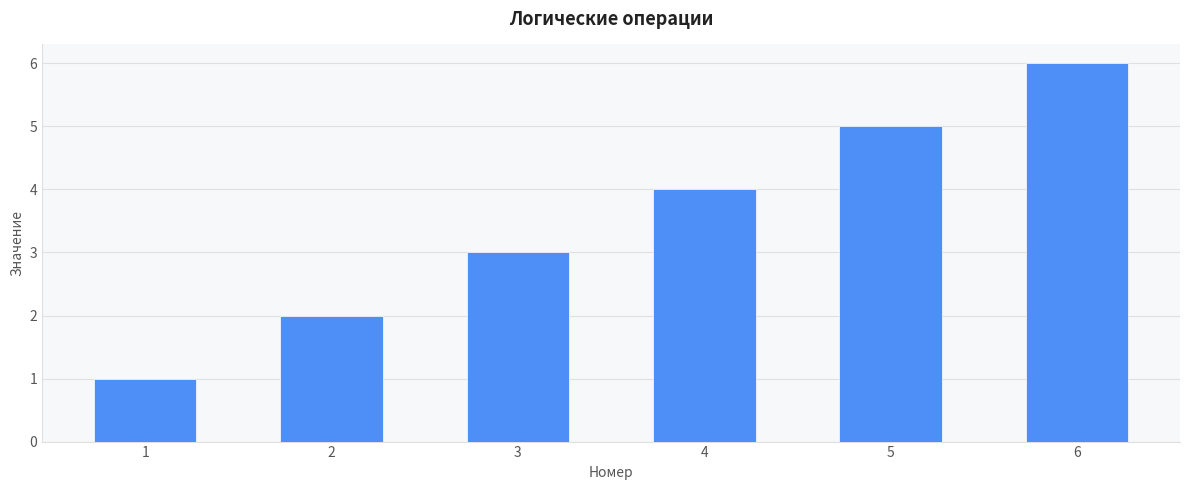

What is the value of the 4th bar from the left?

4